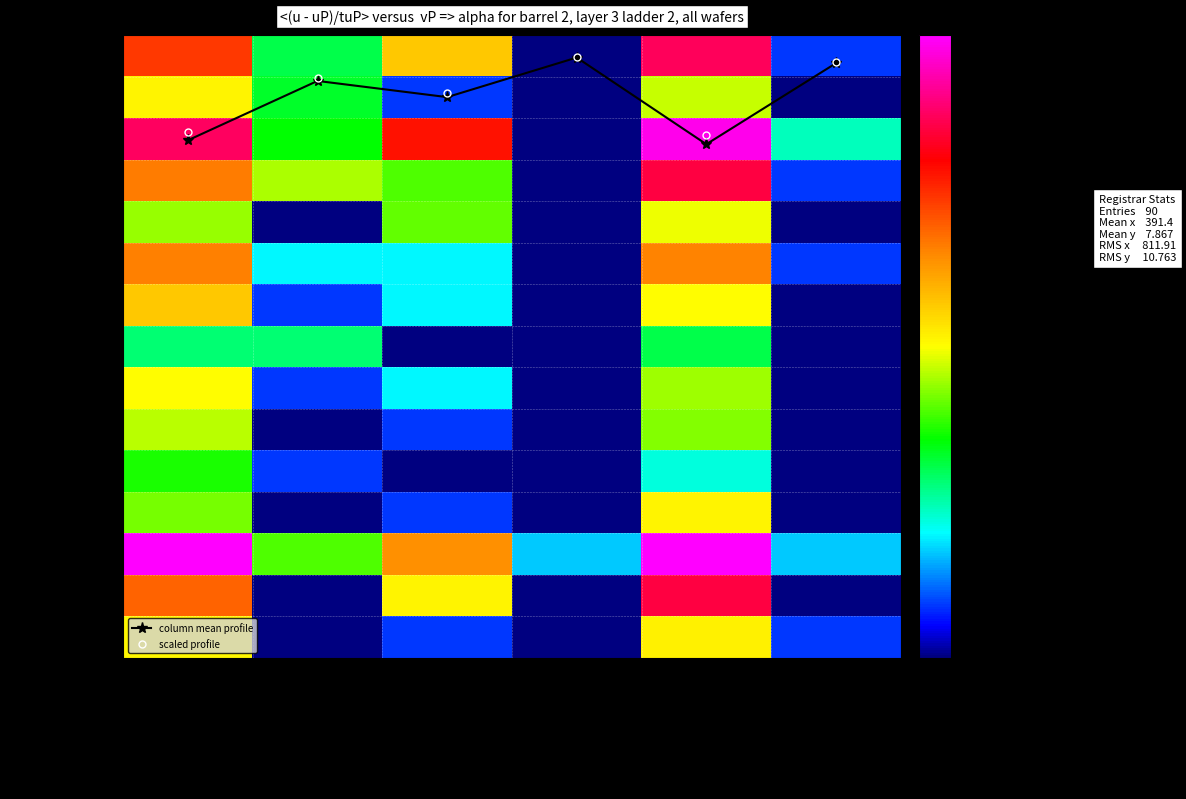

What is the difference between the maximum and second lowest values in the WEDOS Internet series?

1.8